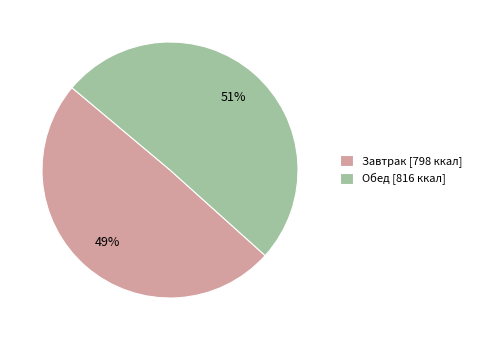

Which slice is the largest?

Обед